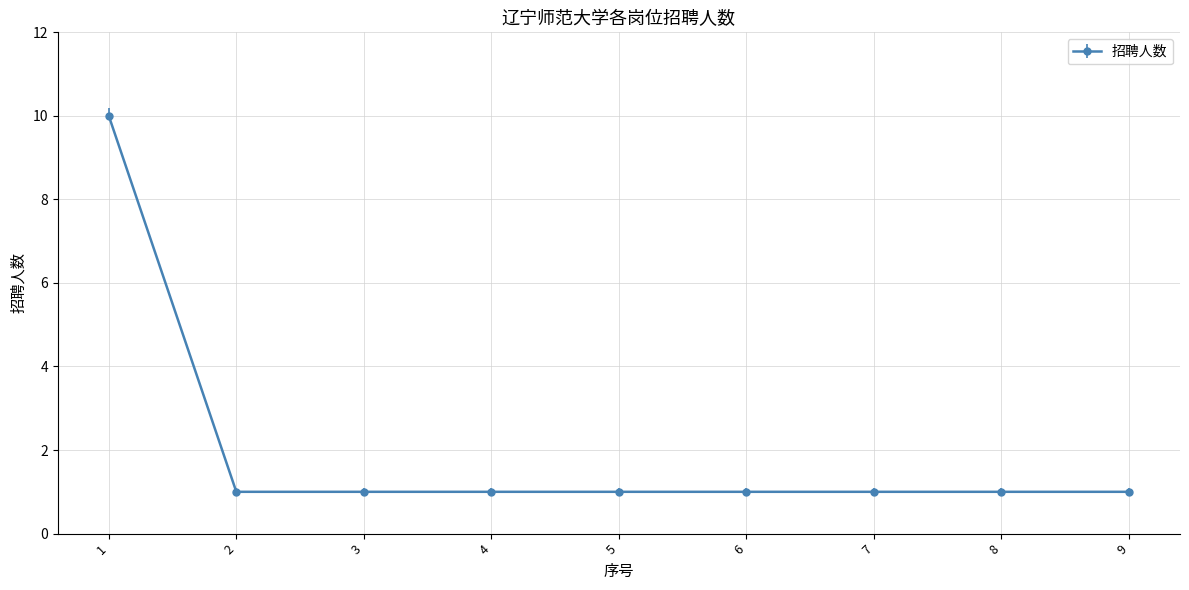

The value at 4 is 2. True or false?

False